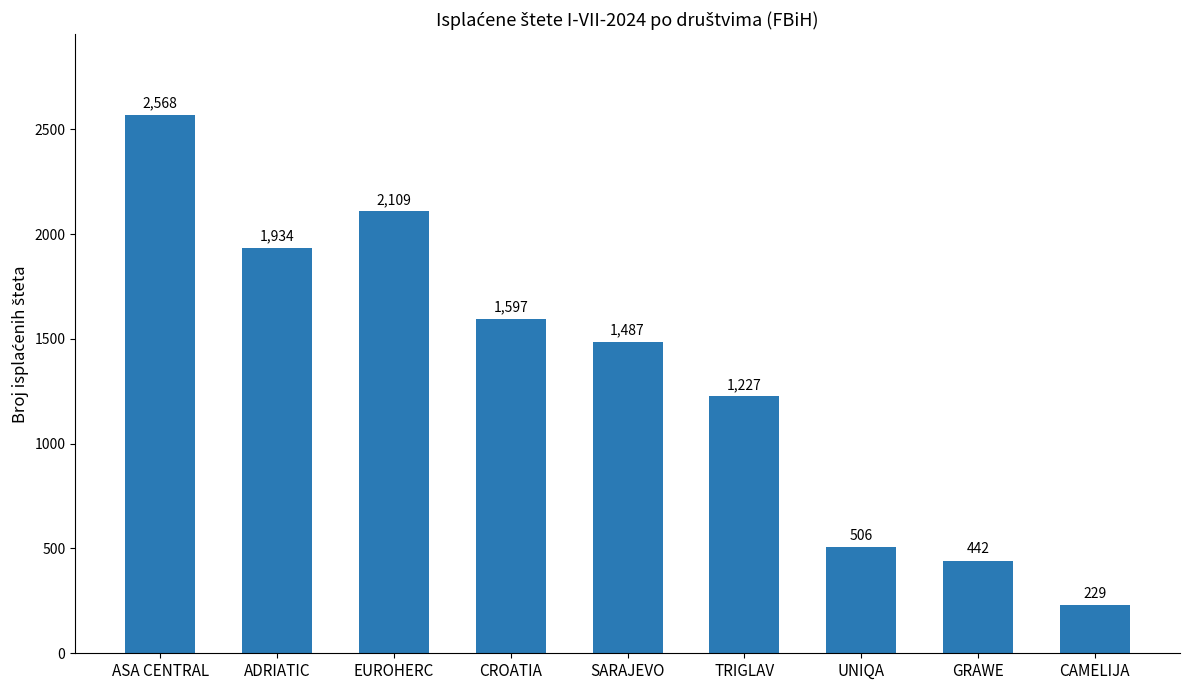

The value at ADRIATIC is 1012. True or false?

False